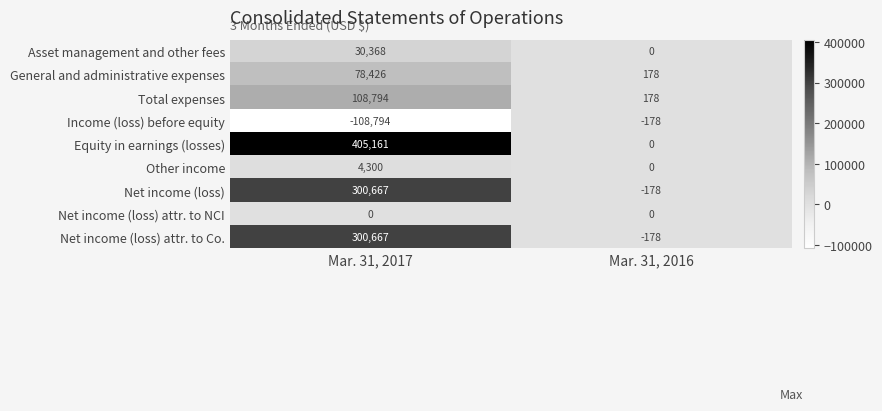

True or false: General and administrative expenses has a value of 78426 at Mar. 31, 2017.

True